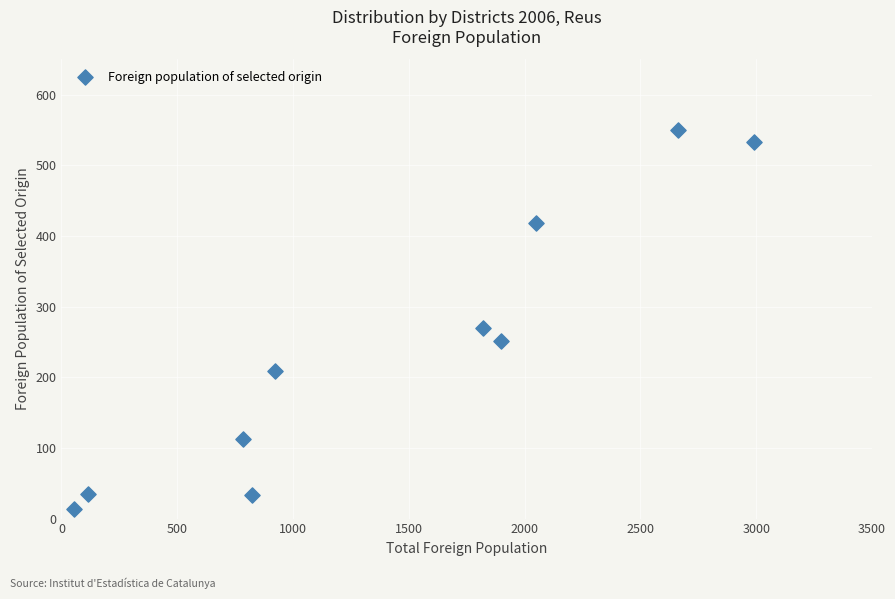

What is the average Y value?

243